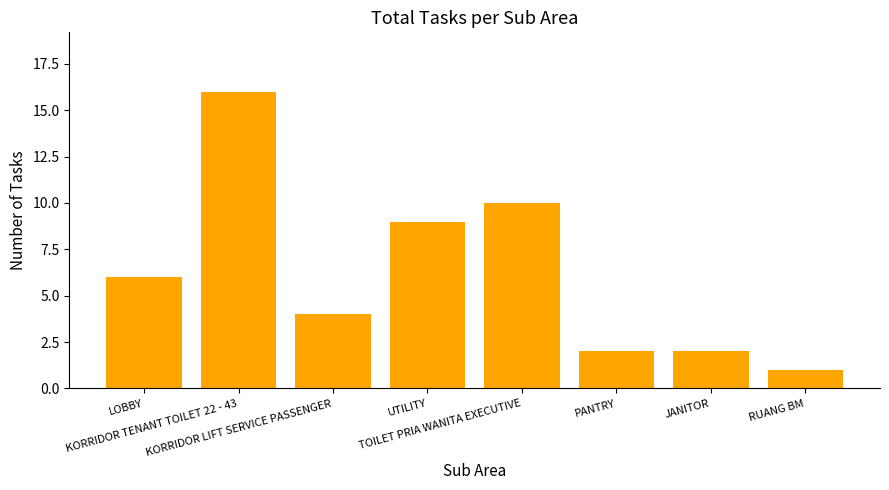

Reading left to right, transcribe all the data shown in this chart.

6	16	4	9	10	2	2	1